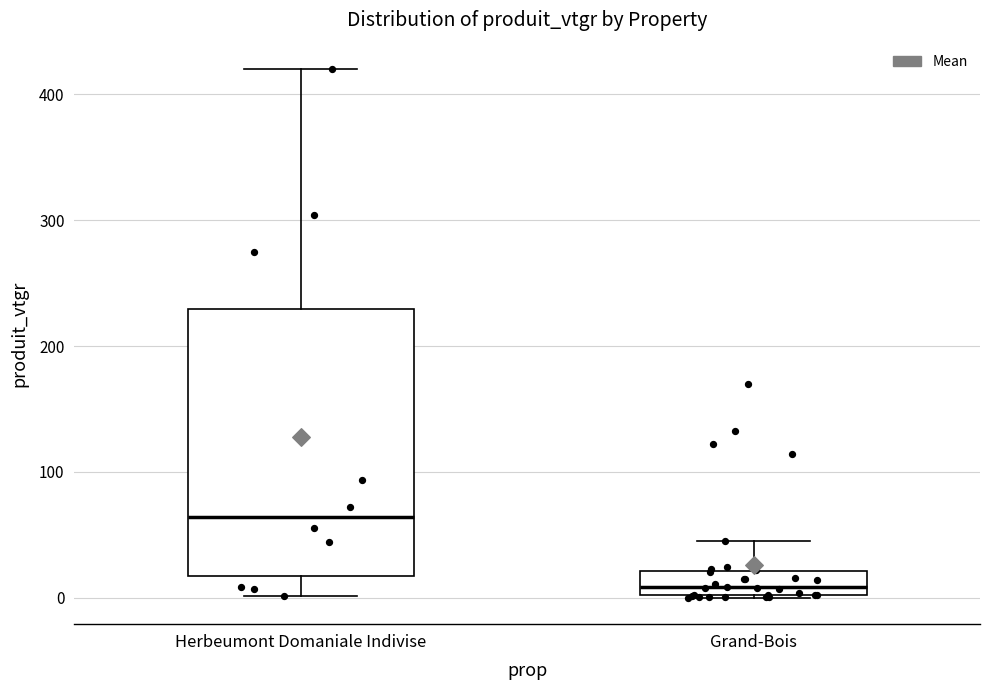

Reading left to right, transcribe this box plot: for each box, give where its median line is, the range the box spans, and where its two whiskers end, as read against the y-axis. The values are not printed on the chart, so give them approximately, as read against the axis.

Herbeumont Domaniale Indivise: median 60, box 20 to 230, whiskers 0 to 420
Grand-Bois: median 10, box 0 to 20, whiskers 0 to 50